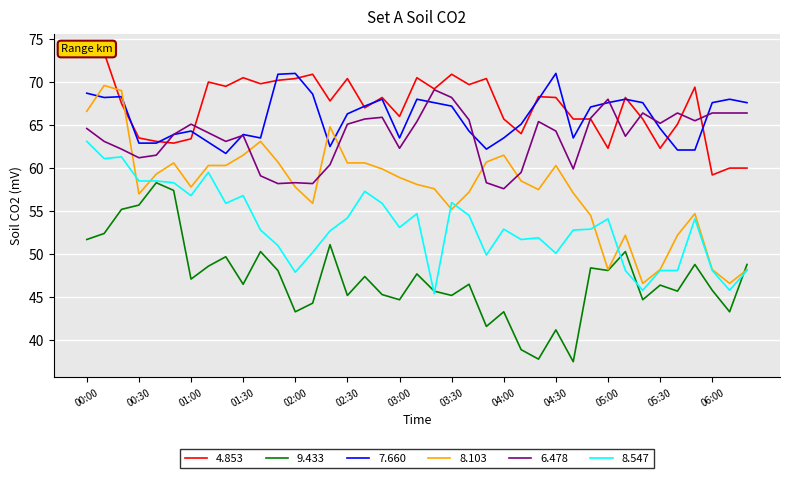

What are all the series names shown in the legend?

4.853, 9.433, 7.660, 8.103, 6.478, 8.547